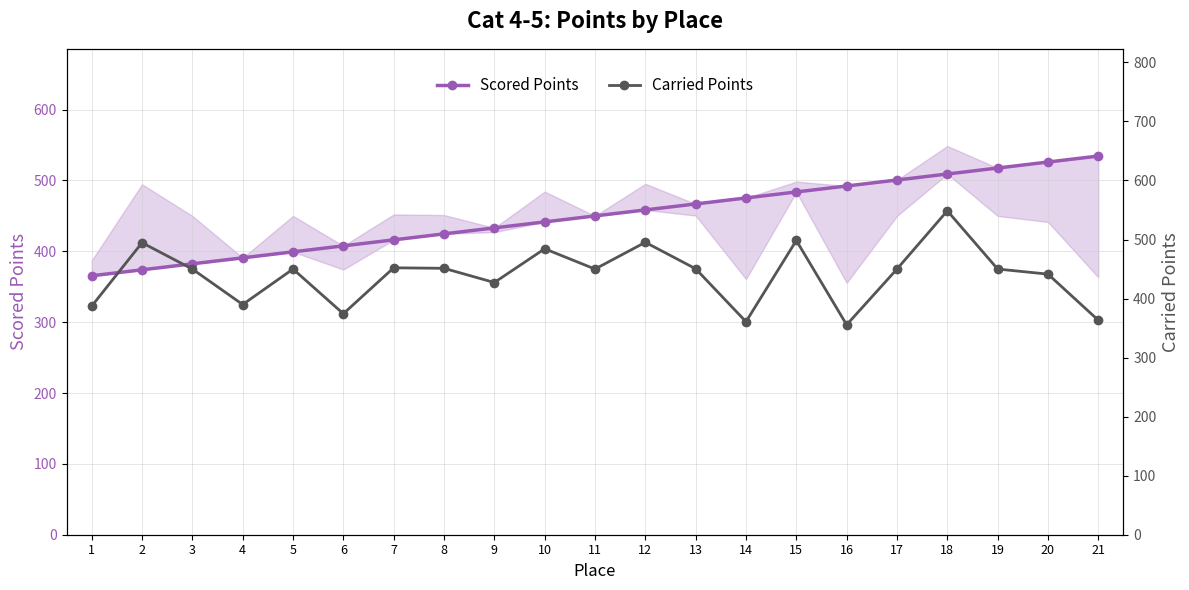

At which category is the sum across all series the highest?

18